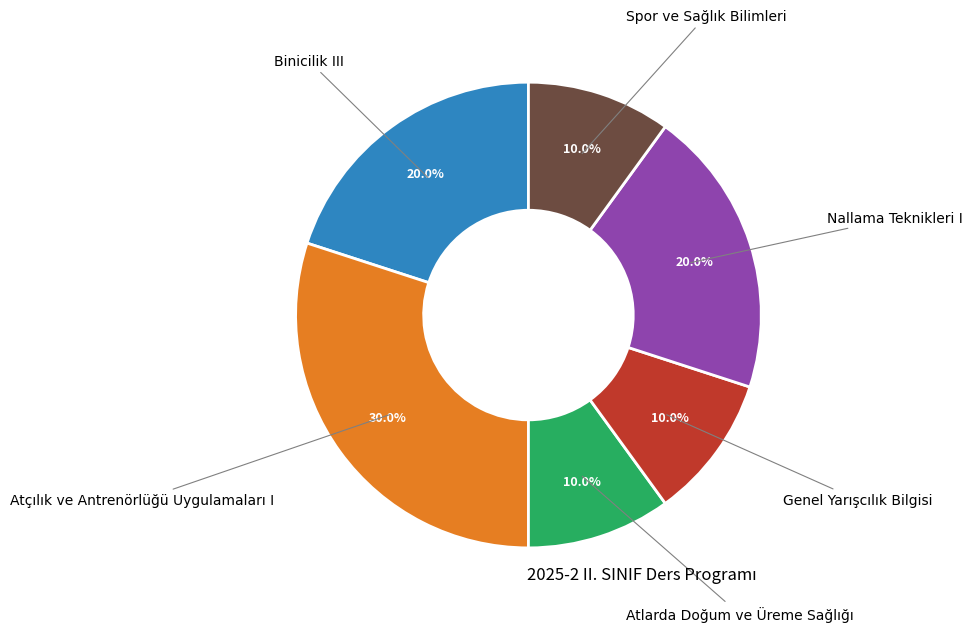

Is there any slice that represents more than half of the pie?

No